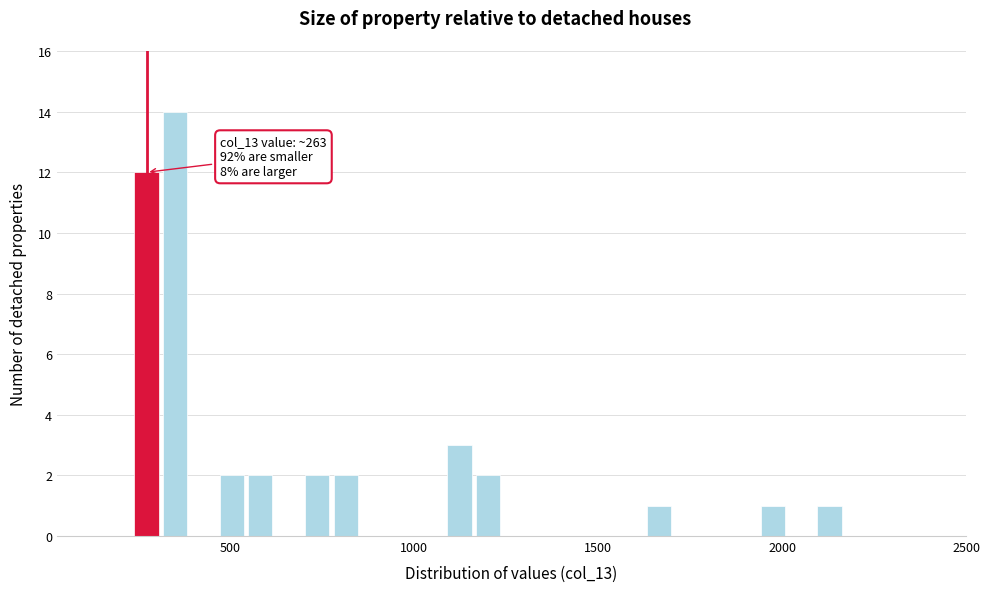

Around what value on the x-axis is the tallest bar? Give the approximate position of its centre, as read against the axis.

350